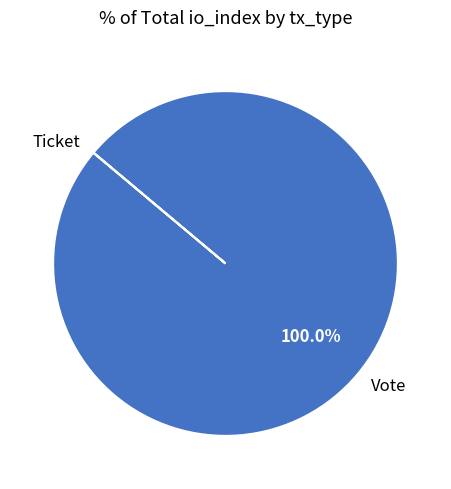

Which slice is the largest?

Vote